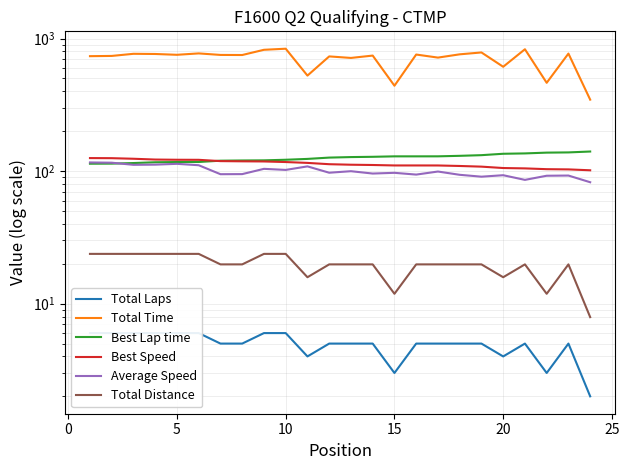

True or false: Best Lap time and Total Laps intersect in this chart.

False